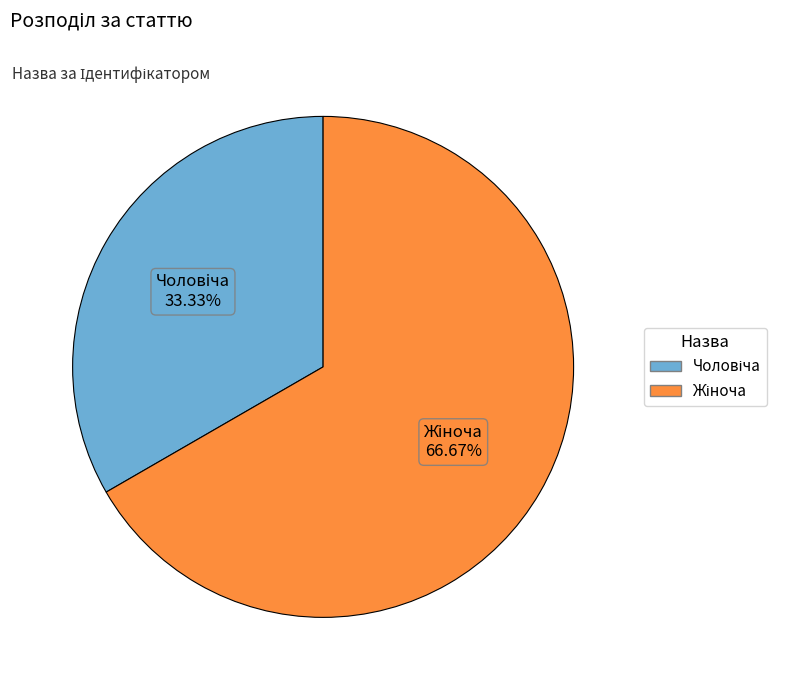

Is there a majority slice in this chart?

Yes